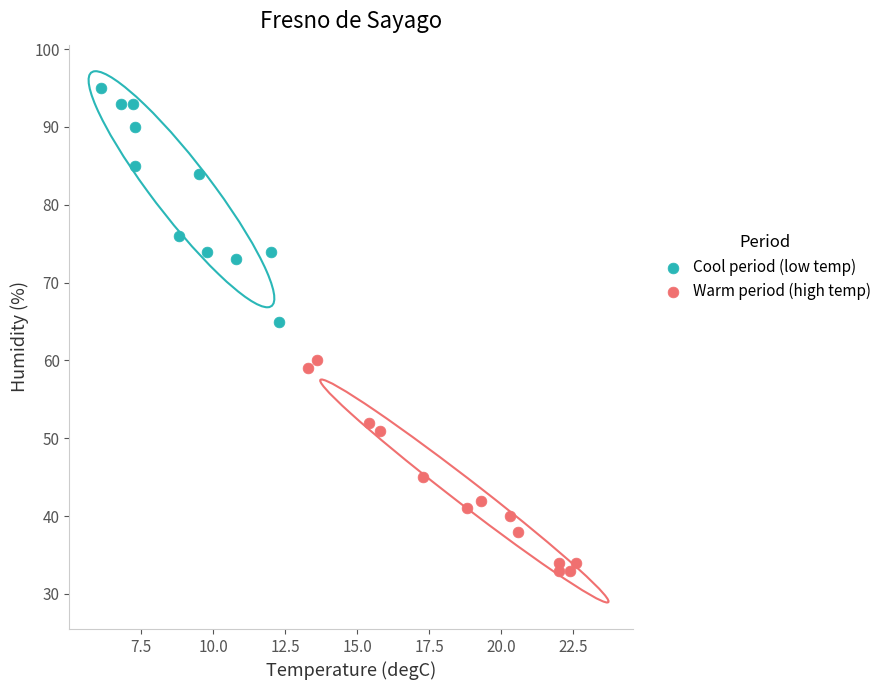

Which series reaches the minimum Y coordinate?

Warm period (high temp)